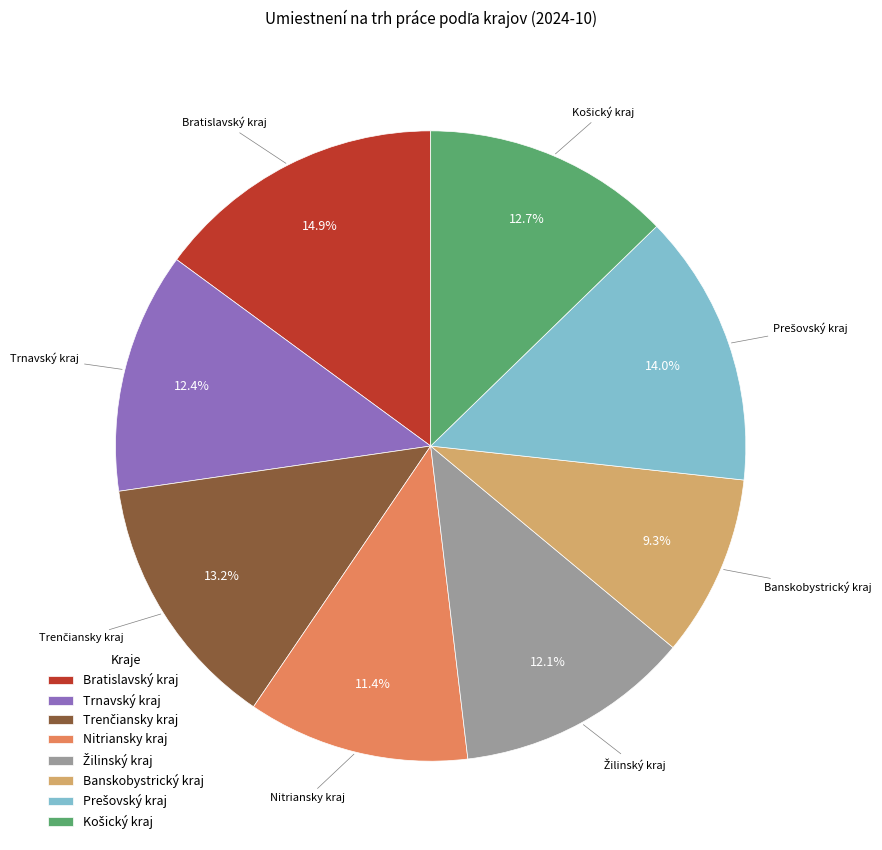

Is Trnavský kraj the majority of the pie?

No